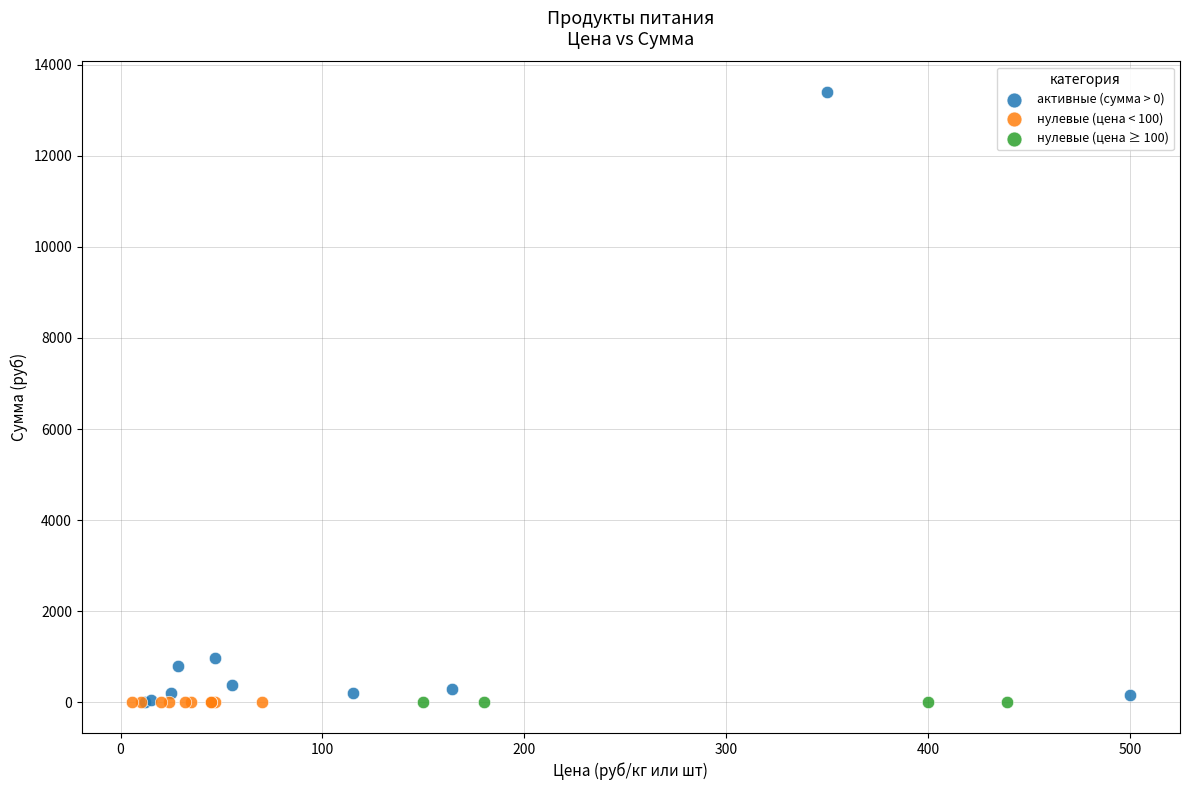

What are all the series names shown in the legend?

активные (сумма > 0), нулевые (цена < 100), нулевые (цена ≥ 100)